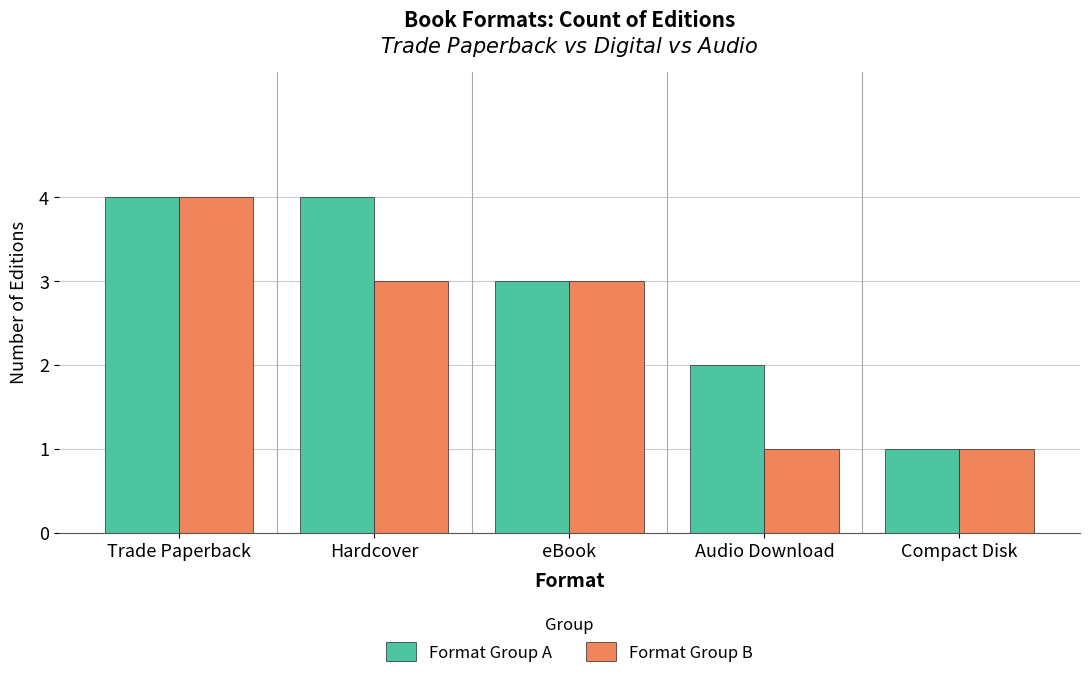

Does the chart contain any negative values?

No